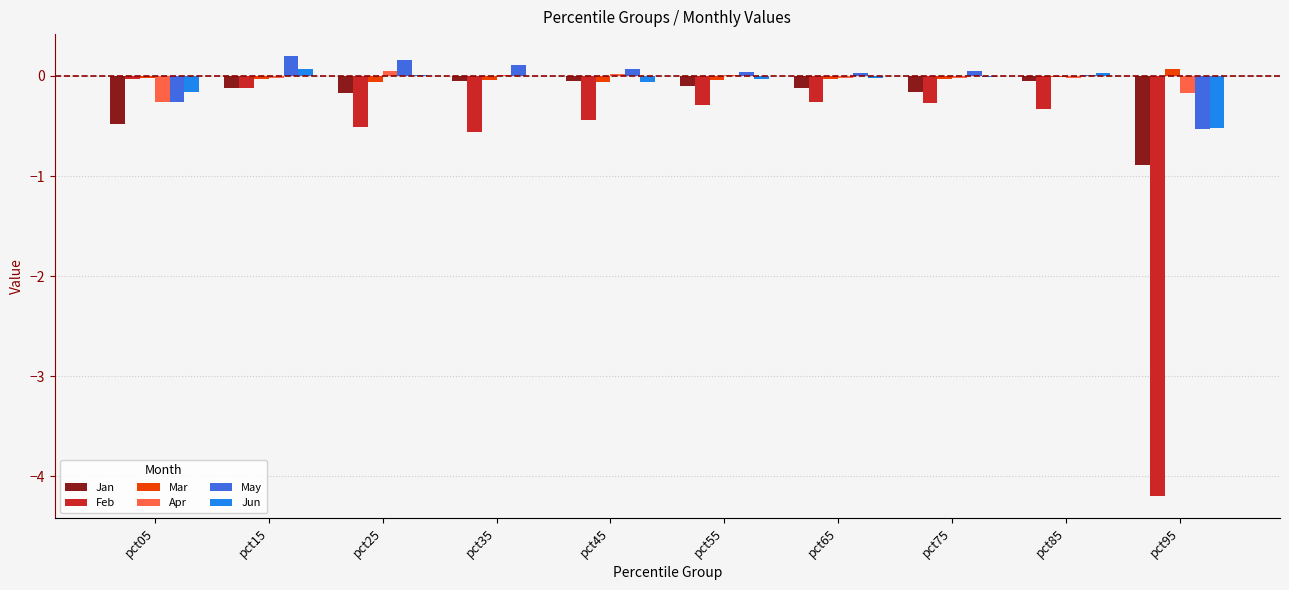

How many Mar values are between 0 and 1?

1